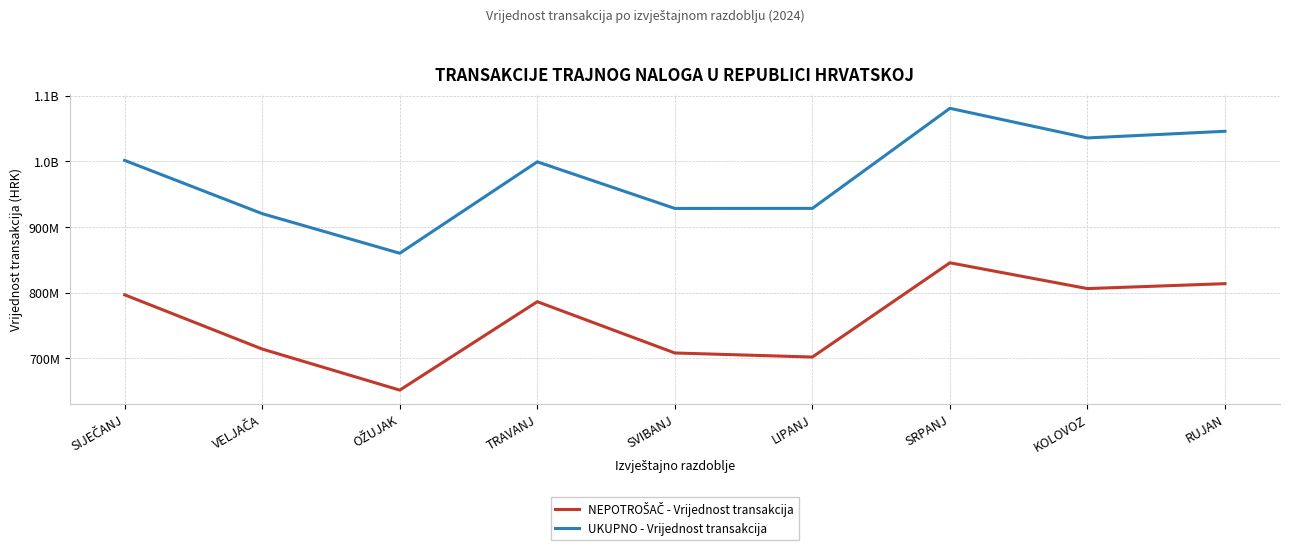

Reading right to left, extract all data points from this chart.

NEPOTROŠAČ - Vrijednost transakcija: RUJAN=813581760	KOLOVOZ=806059098	SRPANJ=845400628	LIPANJ=701743295	SVIBANJ=707927931	TRAVANJ=786110282	OŽUJAK=651323646	VELJAČA=713911917	SIJEČANJ=796593502
UKUPNO - Vrijednost transakcija: RUJAN=1045856508	KOLOVOZ=1035714944	SRPANJ=1080848848	LIPANJ=928343155	SVIBANJ=928264645	TRAVANJ=999311506	OŽUJAK=859959761	VELJAČA=920294091	SIJEČANJ=1001482788